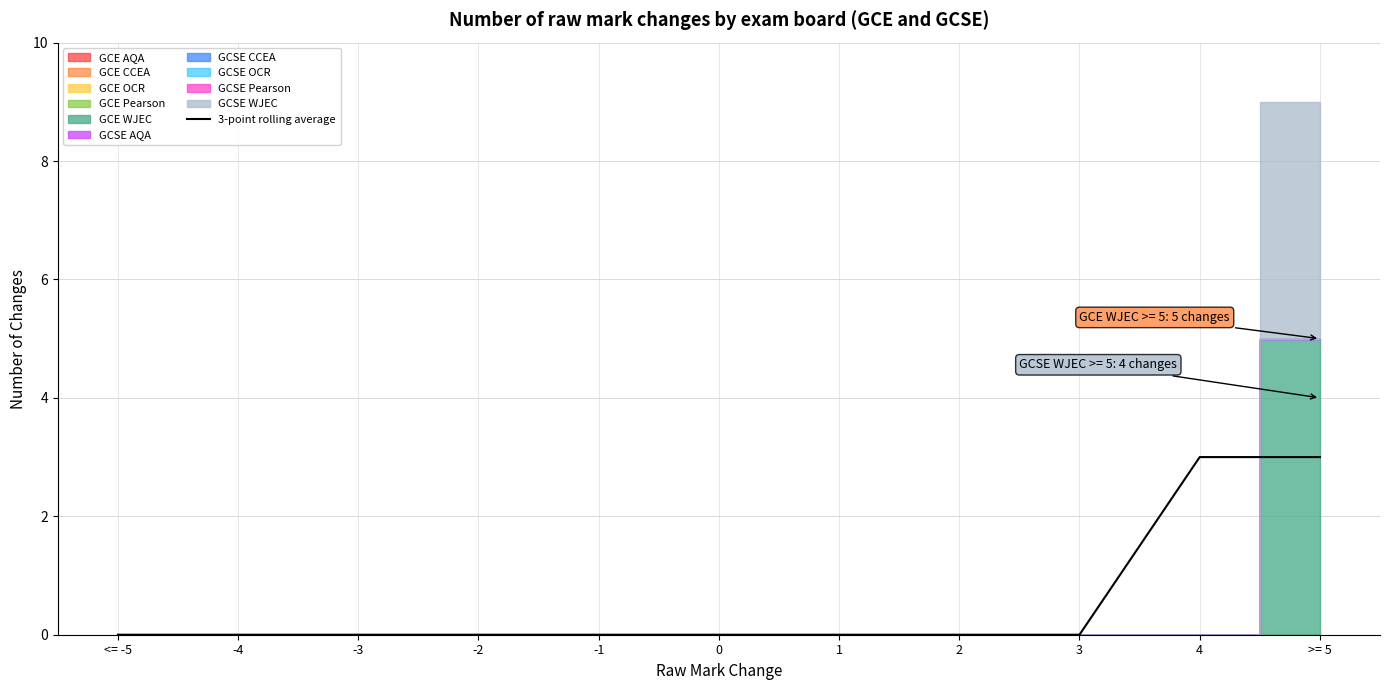

Reading left to right, list all the values displayed in this chart.

0	0	0	0	0	0	0	0	0	3	3